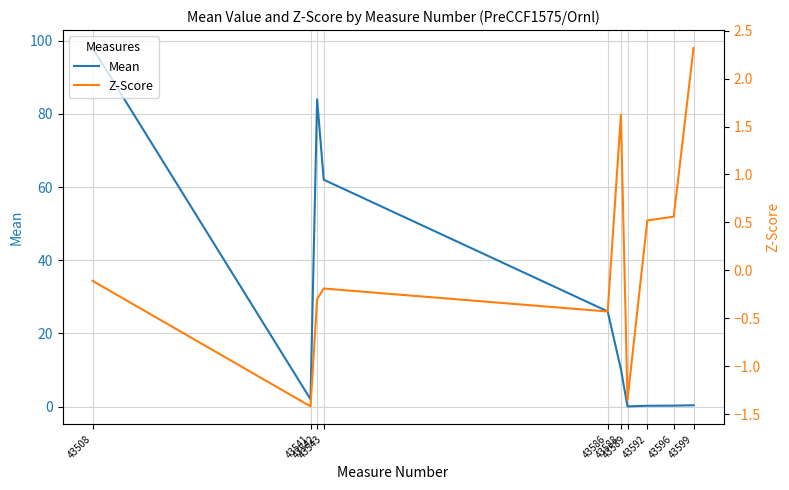

What is the average value of the Z-Score series?

0.1